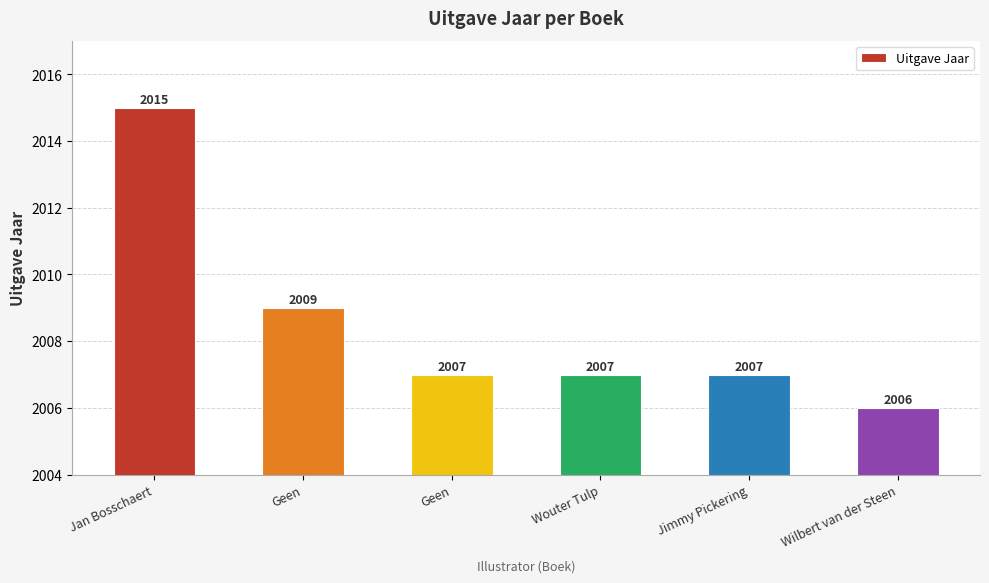

What is the maximum value shown in the chart?

2015